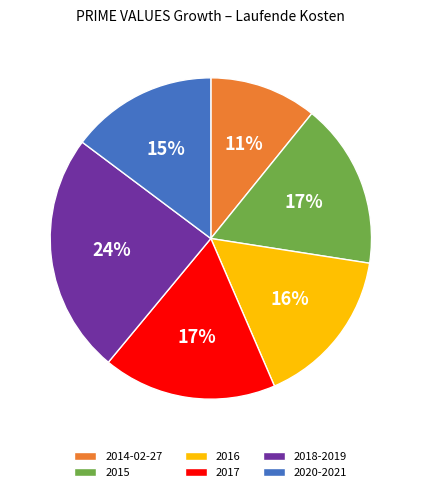

Approximately how many times larger is the value at 2016 compared to 2017?

0.9